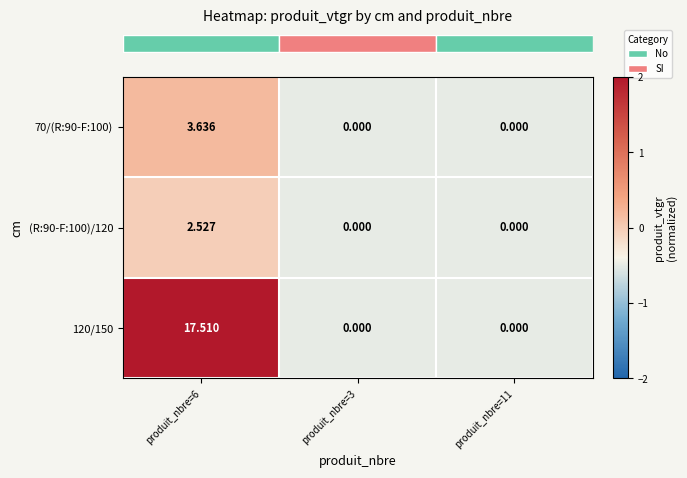

How many distinct data groups are displayed?

3